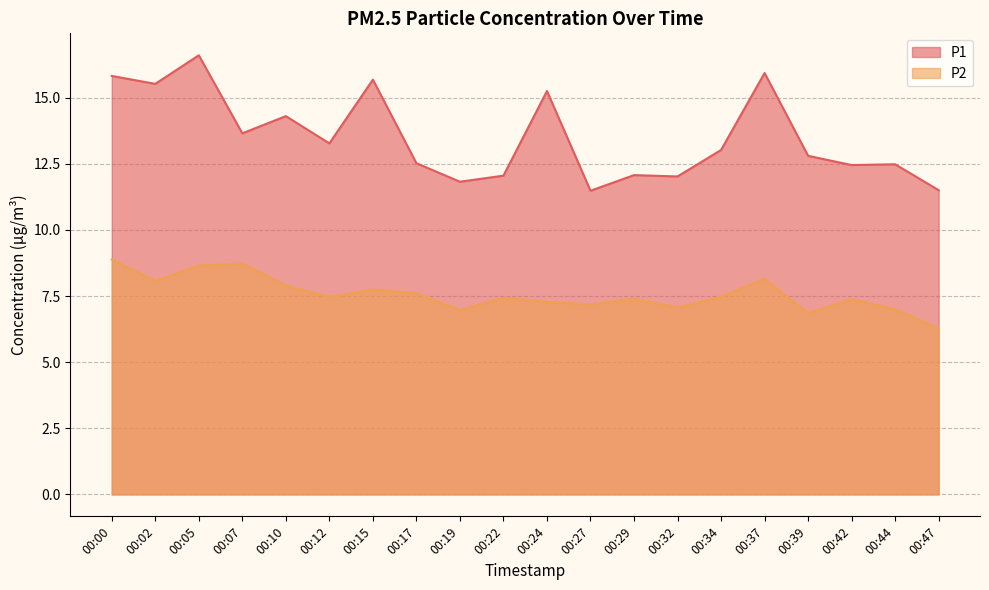

Between 00:12 and 00:29, which series saw the biggest shift?

P1